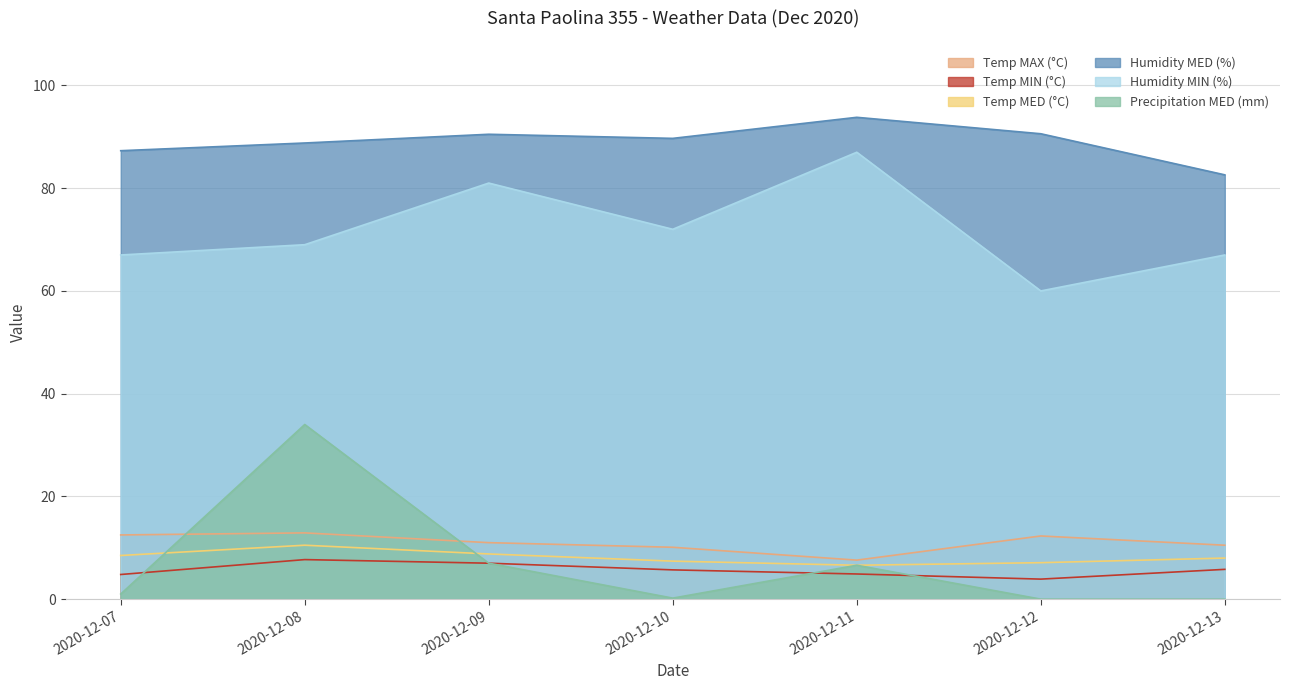

What is the value of the Temp MIN (°C) point at the 5th from the left?

4.9